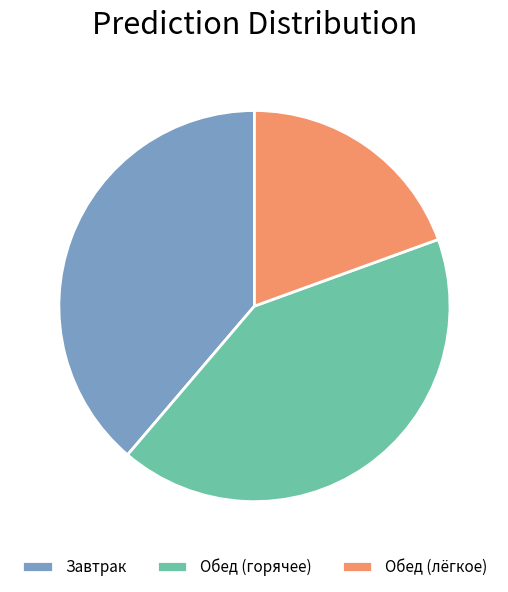

Do Завтрак and Обед (горячее) together represent more than half of the pie?

Yes